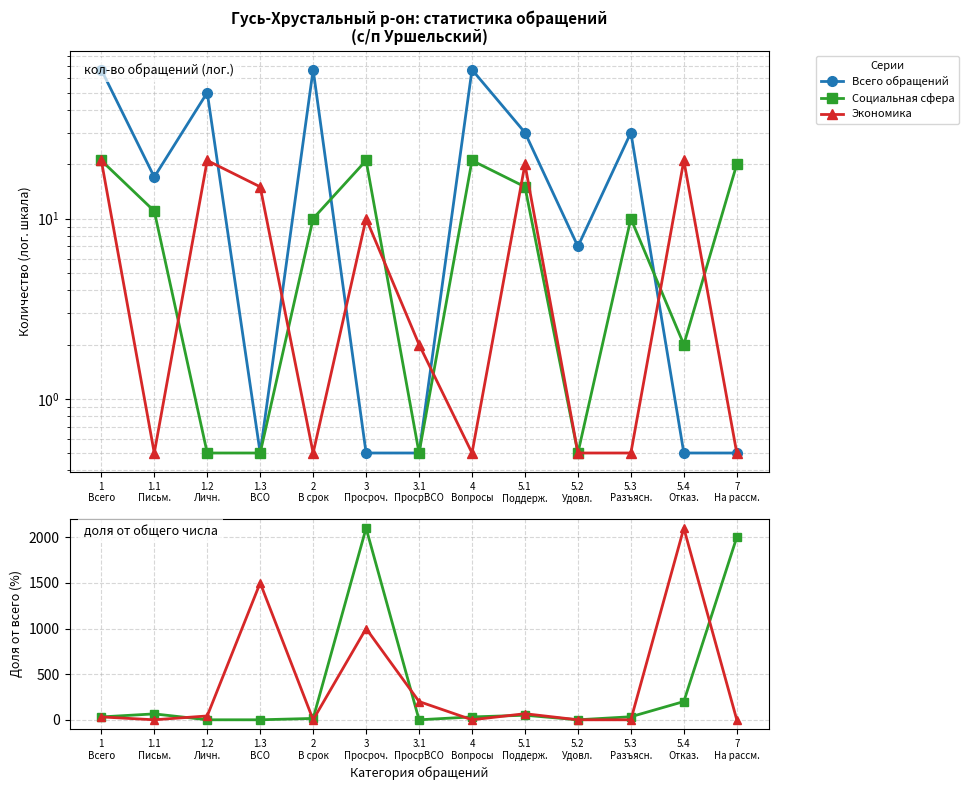

At which category does the chart reach its peak across all series?

3
Просроч.